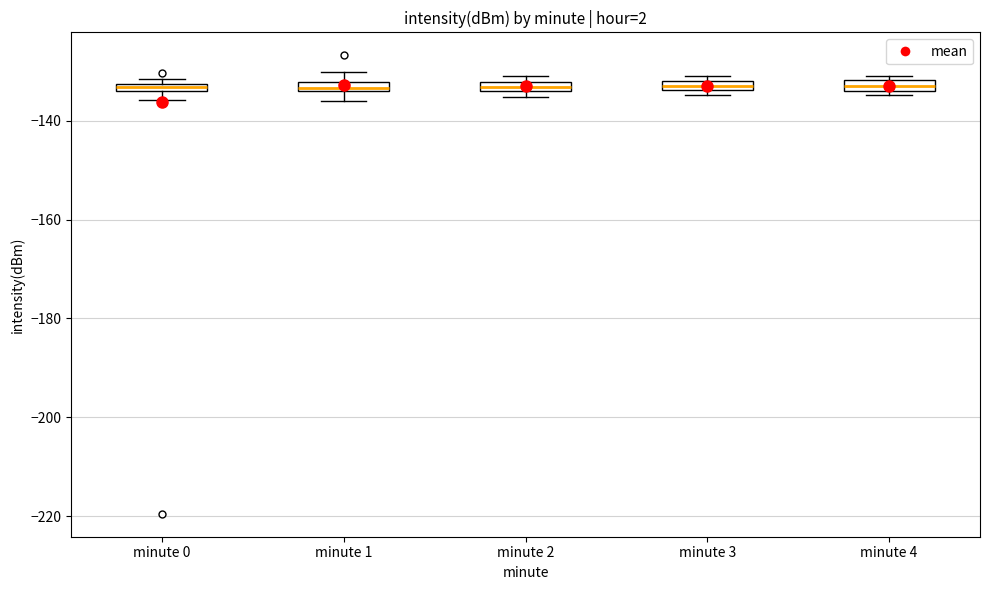

Where is the lower edge of the box for minute 3 on the y-axis? The values are not printed on the chart, so give them approximately, as read against the axis.

-134